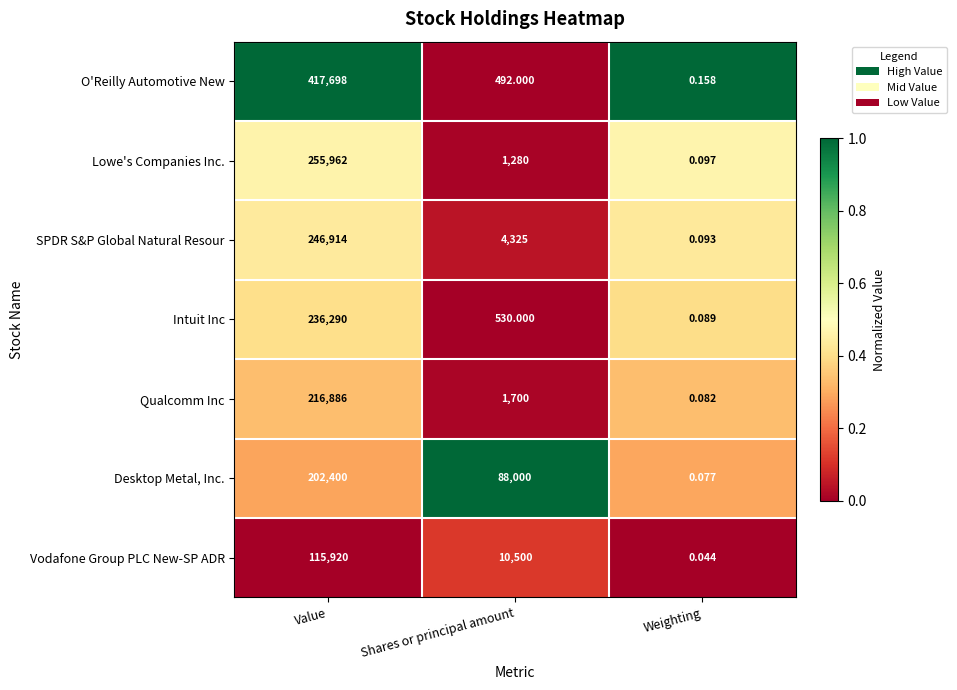

Rank the series at Shares or principal amount from lowest to highest value.

O'Reilly Automotive New, Intuit Inc, Lowe's Companies Inc., Qualcomm Inc, SPDR S&P Global Natural Resour, Vodafone Group PLC New-SP ADR, Desktop Metal, Inc.